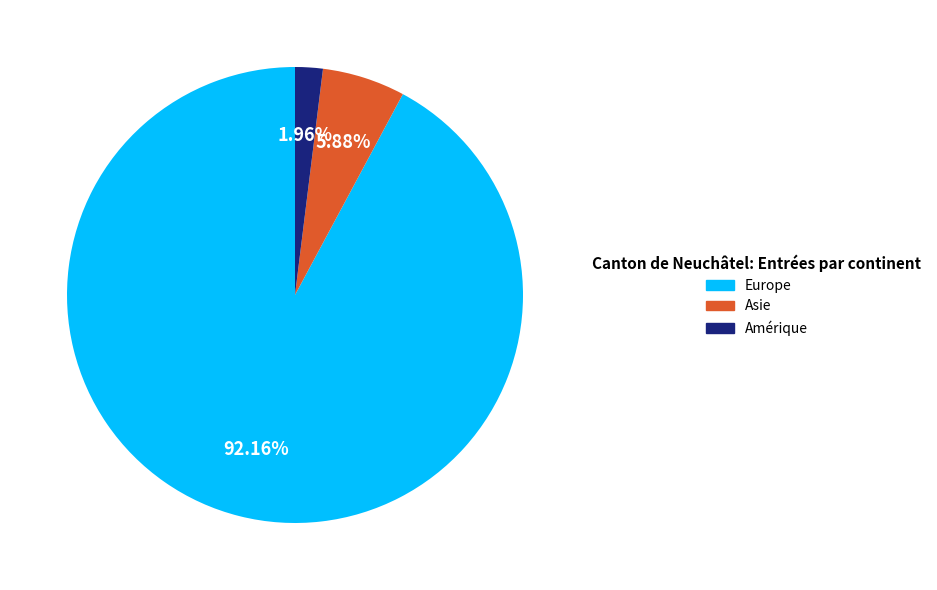

How many slices are in this pie chart?

3